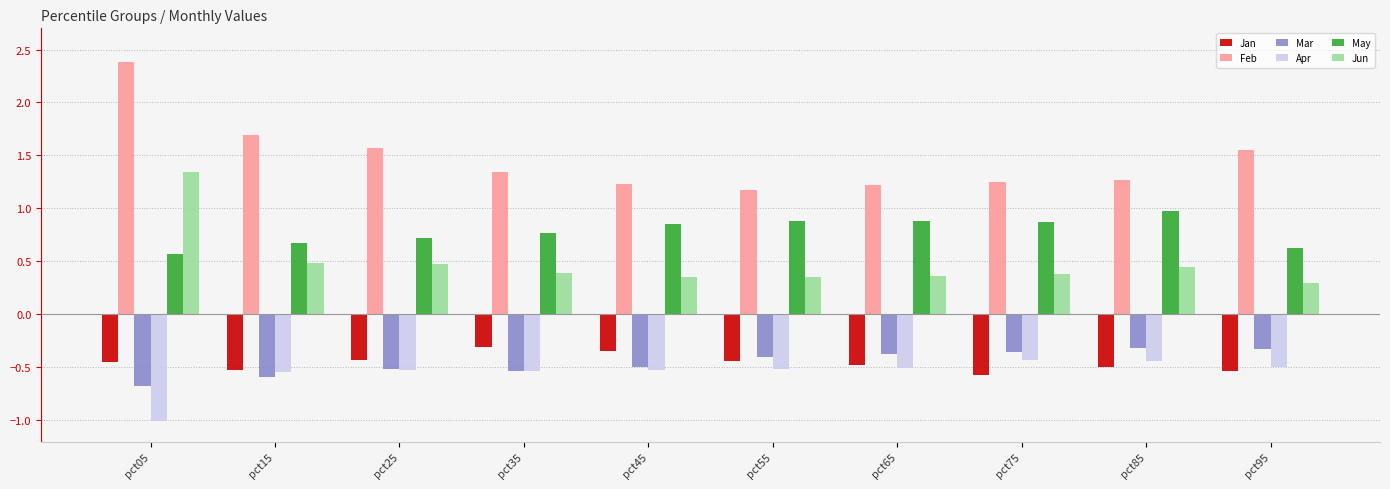

What is the sum of the Jun values at pct75 and pct65?

0.7